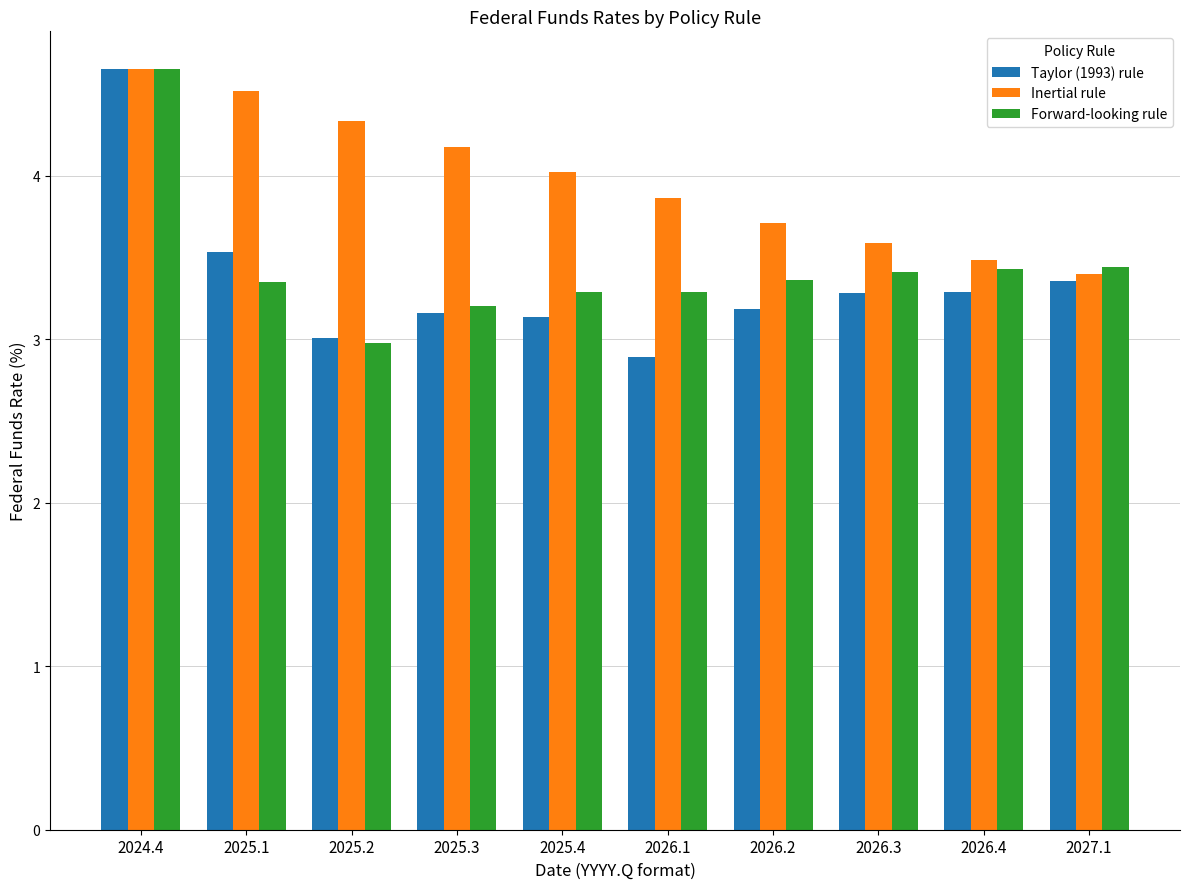

What is the value of the Forward-looking rule bar at the 8th from the left?

3.4